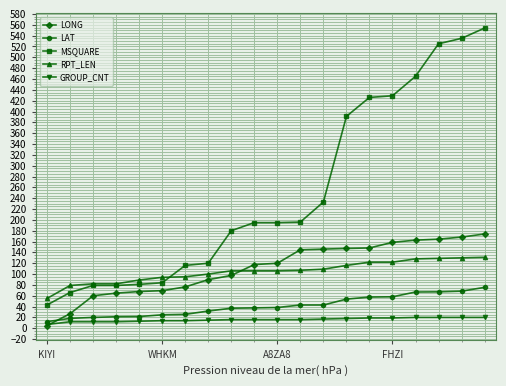

What is the value of the GROUP_CNT point at the 9th from the left?

16.0